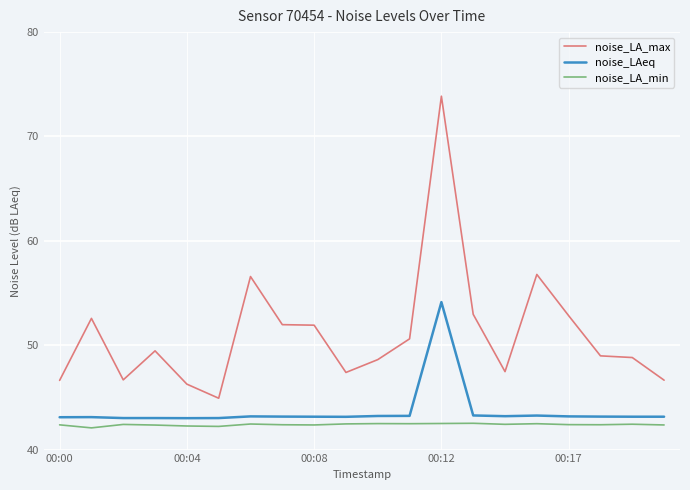

Which series has the widest spread of values?

noise_LA_max